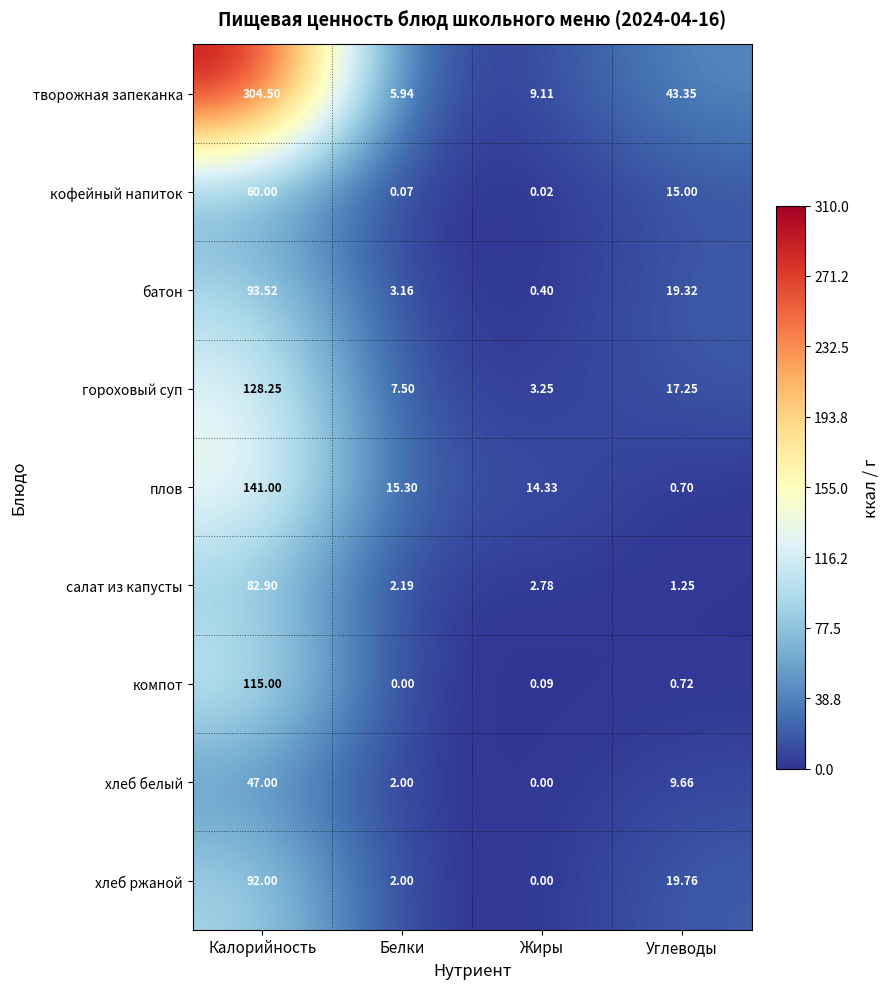

What is the difference between the highest and lowest values at Белки?

15.3